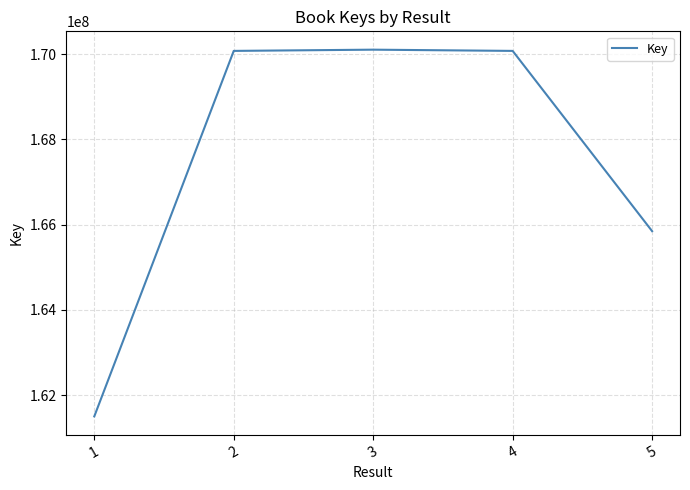

Is it true that the value at 2 is 170077026?

True